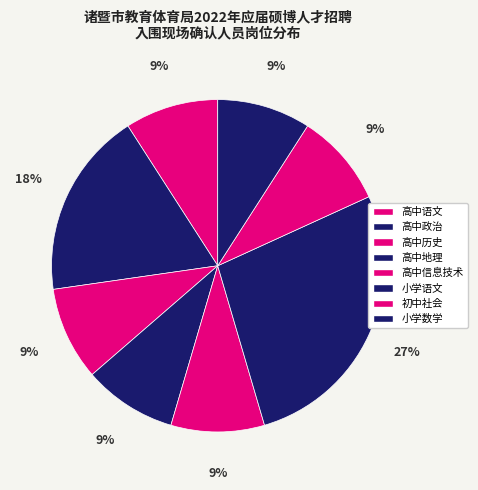

Is there any slice that represents more than half of the pie?

No